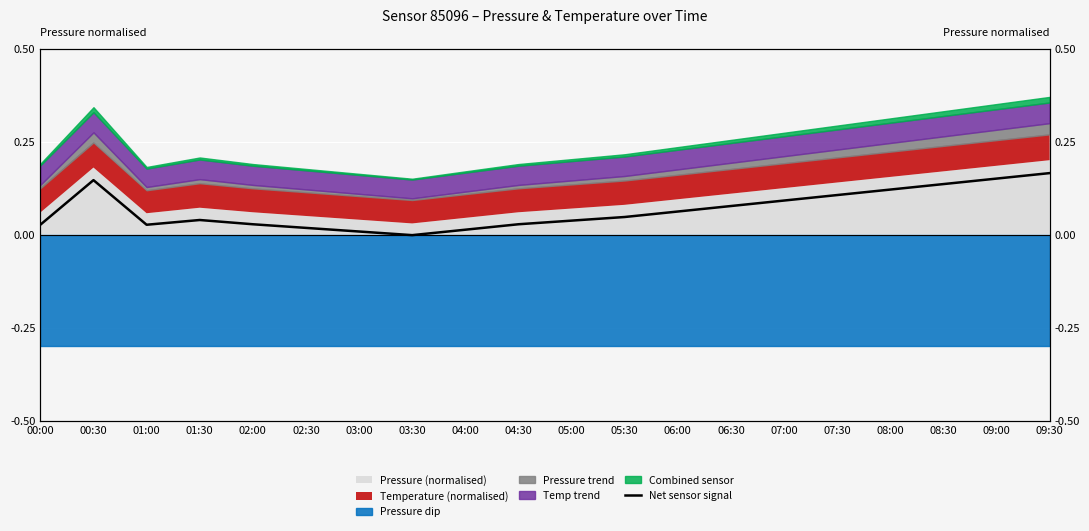

How many data points does each series have?

20